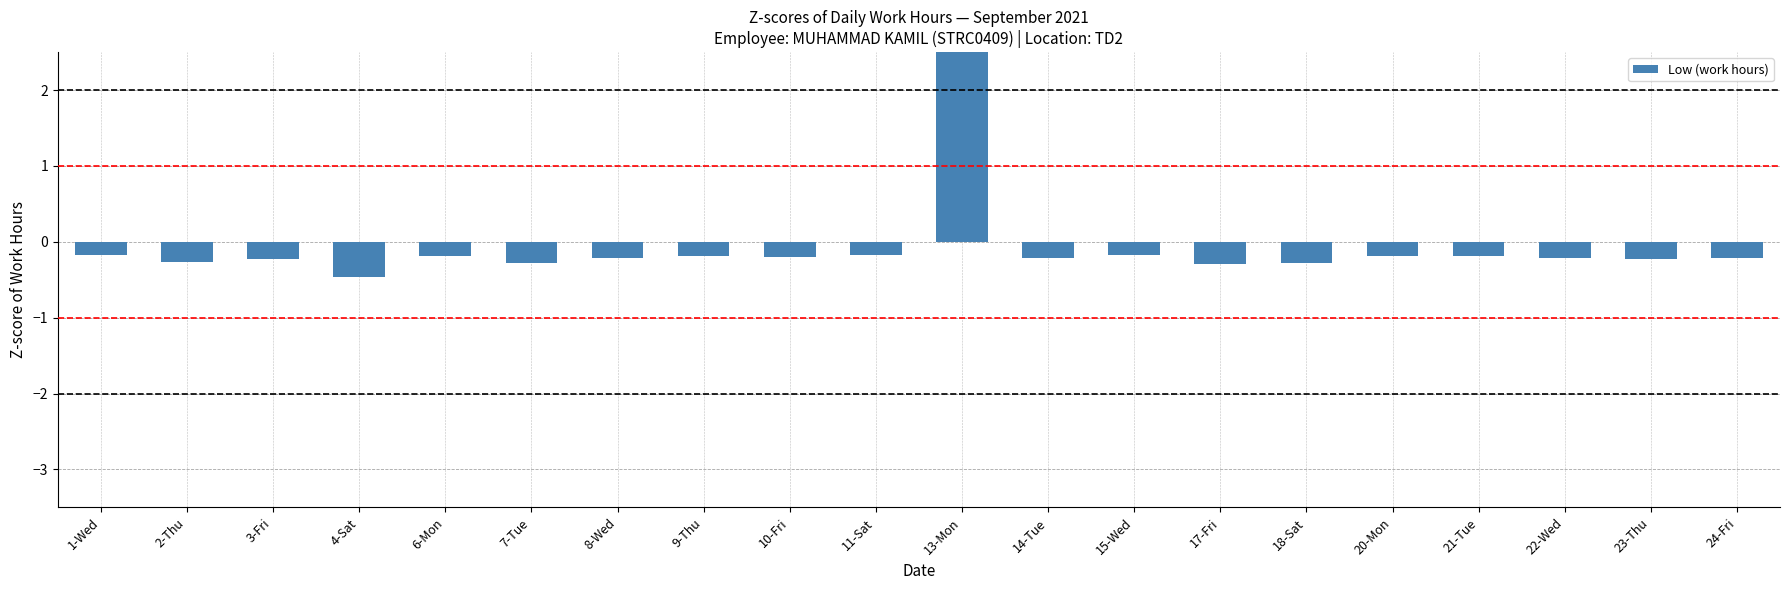

Rank the categories by value from lowest to highest.

4-Sat, 17-Fri, 7-Tue, 18-Sat, 2-Thu, 3-Fri, 23-Thu, 8-Wed, 22-Wed, 24-Fri, 14-Tue, 10-Fri, 20-Mon, 21-Tue, 6-Mon, 9-Thu, 1-Wed, 15-Wed, 11-Sat, 13-Mon